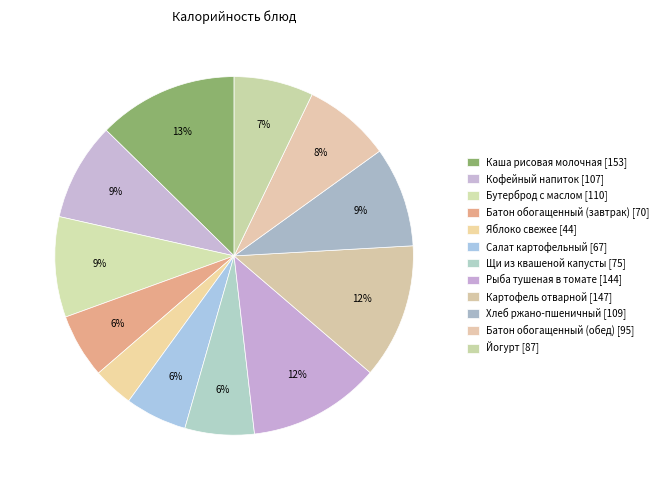

Rank the categories by value from lowest to highest.

Яблоко свежее, Салат картофельный, Батон обогащенный (завтрак), Щи из квашеной капусты, Йогурт, Батон обогащенный (обед), Кофейный напиток, Хлеб ржано-пшеничный, Бутерброд с маслом, Рыба тушеная в томате, Картофель отварной, Каша рисовая молочная